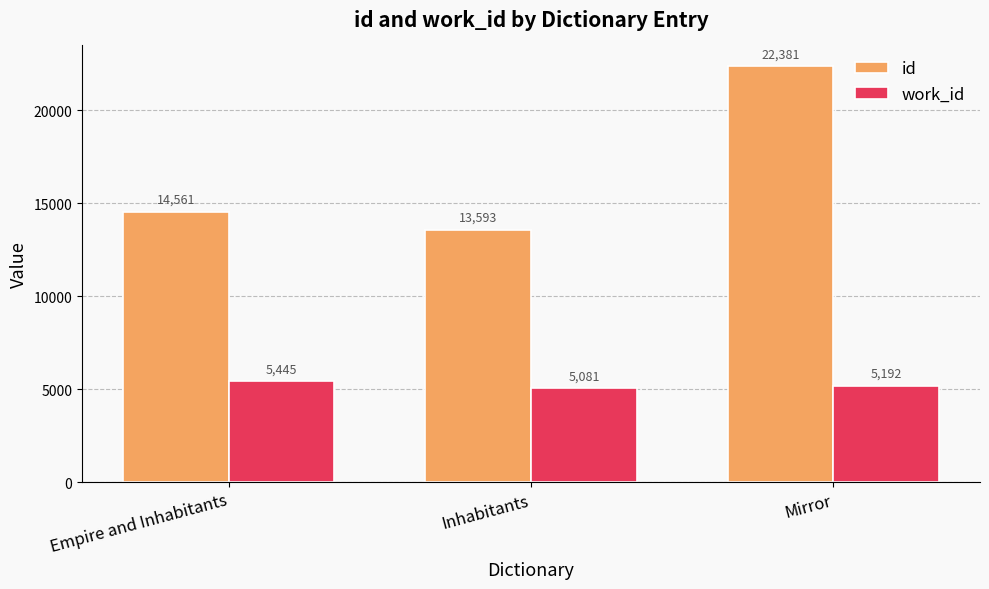

What is the sum of the id values at Empire and Inhabitants and Inhabitants?

28154.4